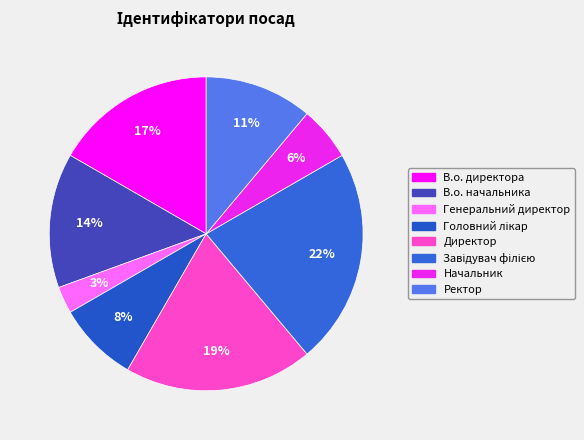

Count the number of slices in the pie.

8